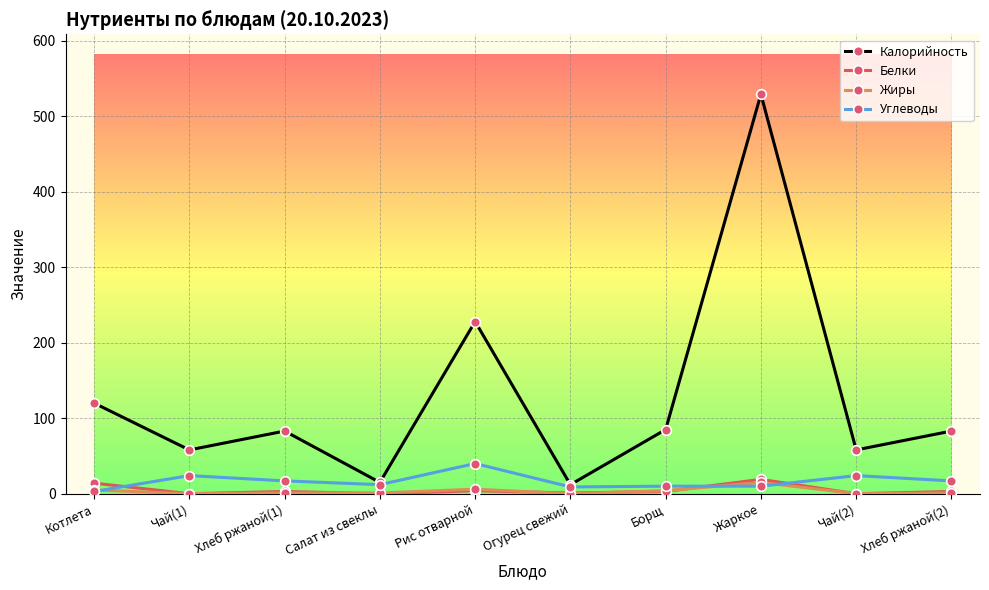

True or false: Жиры and Калорийность intersect in this chart.

False